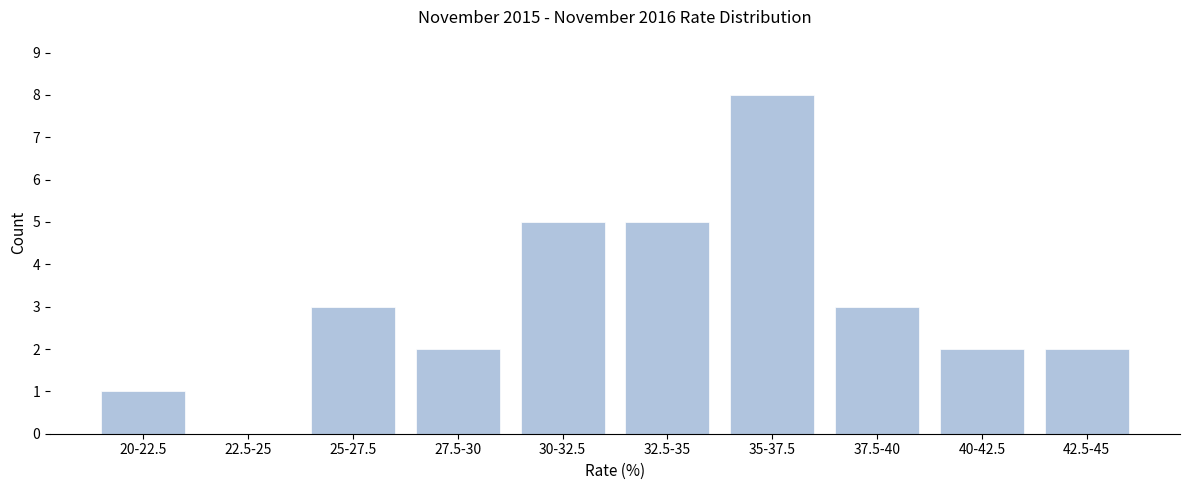

Reading left to right, what are all the values shown in this chart?

20-22.5=1	22.5-25=0	25-27.5=3	27.5-30=2	30-32.5=5	32.5-35=5	35-37.5=8	37.5-40=3	40-42.5=2	42.5-45=2